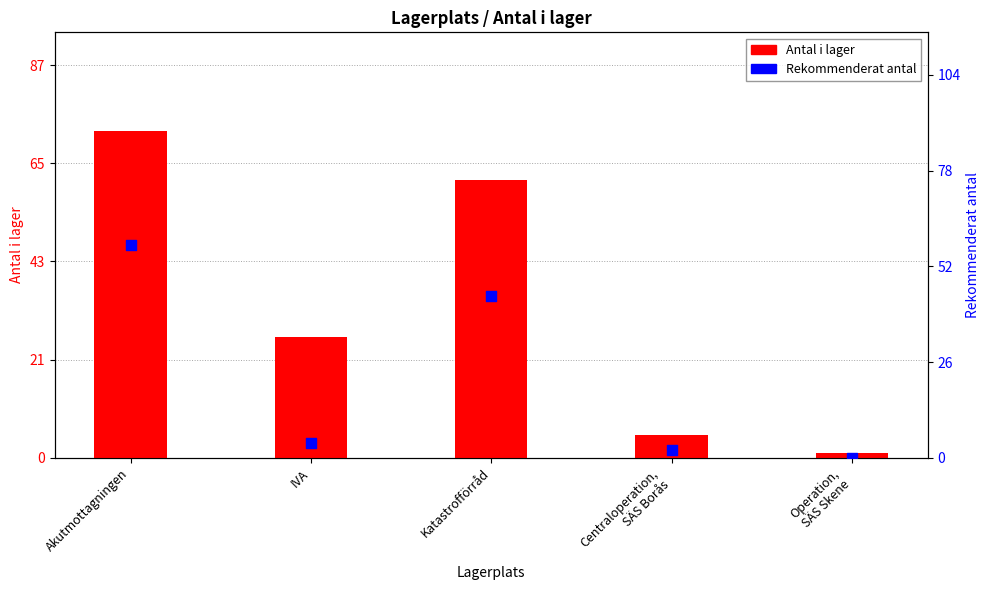

Is the value of Antal i lager at Akutmottagningen greater than the value of Rekommenderat antal at Centraloperation,
SÄS Borås?

Yes